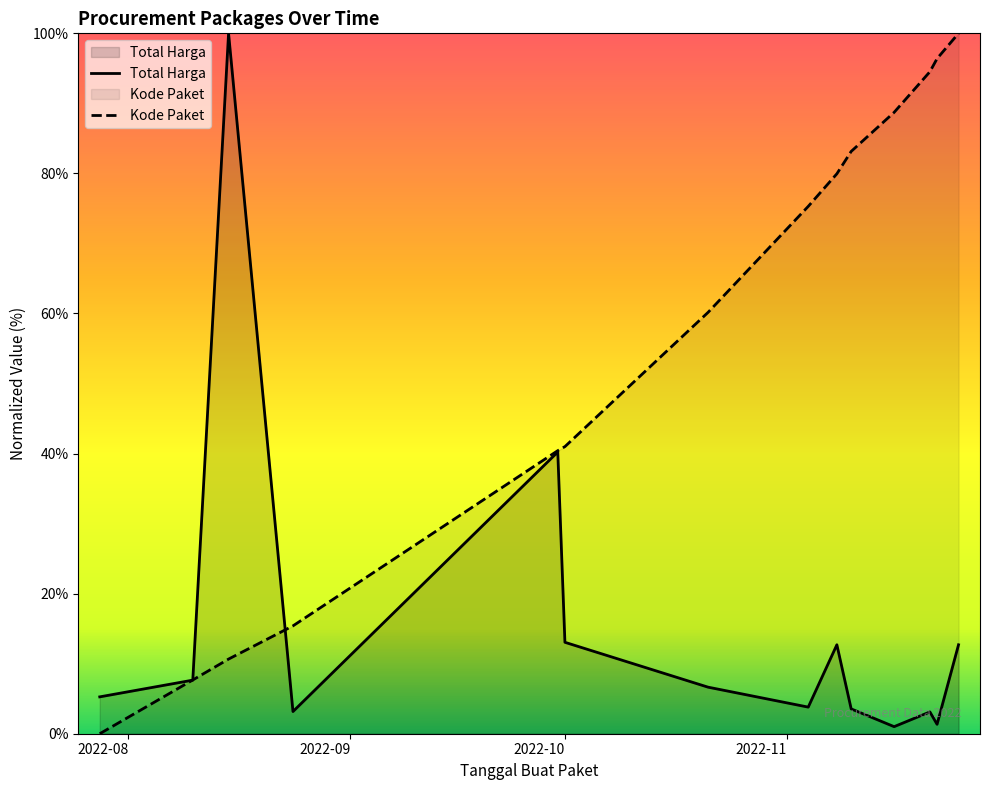

What is the maximum value shown in the chart?

100.0